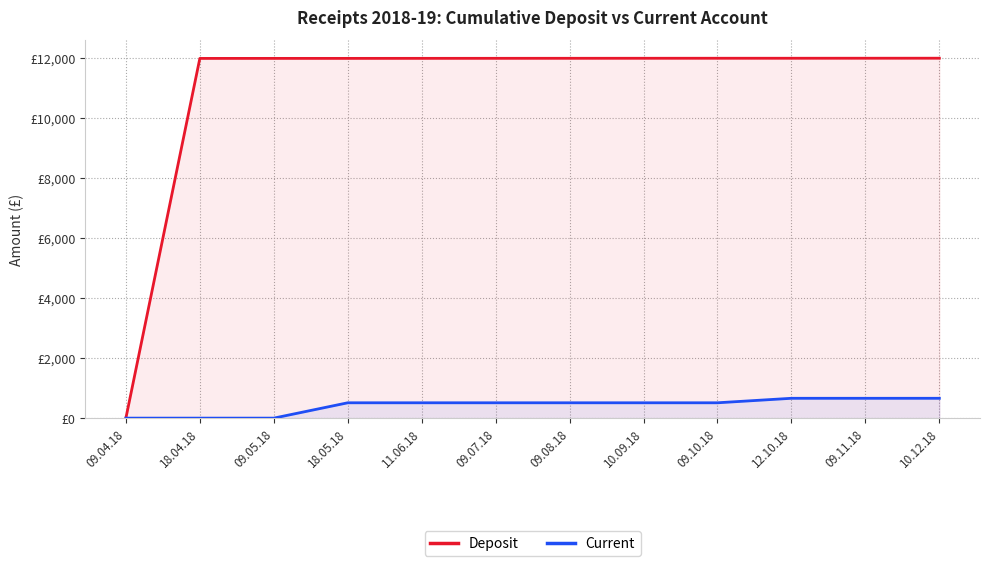

Where is Current nearest to the value 330?

18.05.18